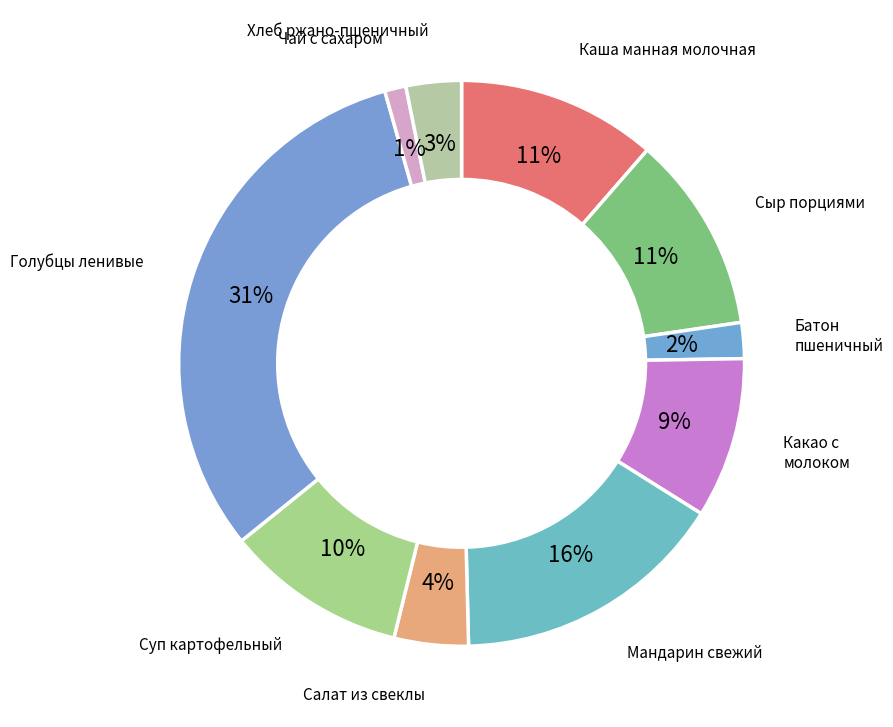

Count the number of slices in the pie.

10